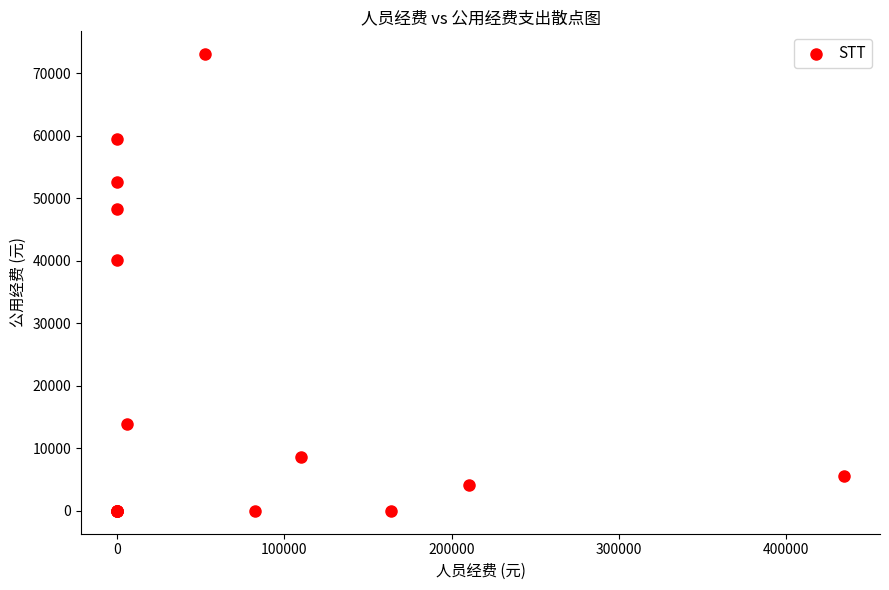

What Y value in the scatter plot is closest to 36546?

40096.0